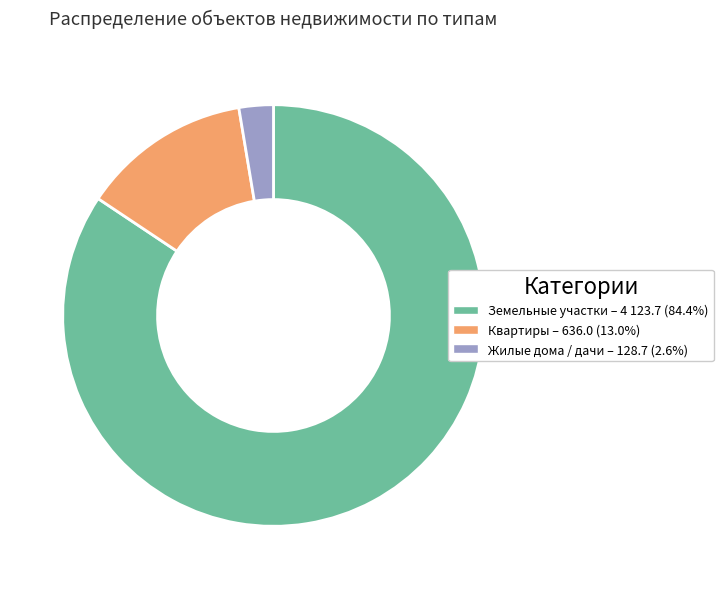

Is there any slice that represents more than half of the pie?

Yes